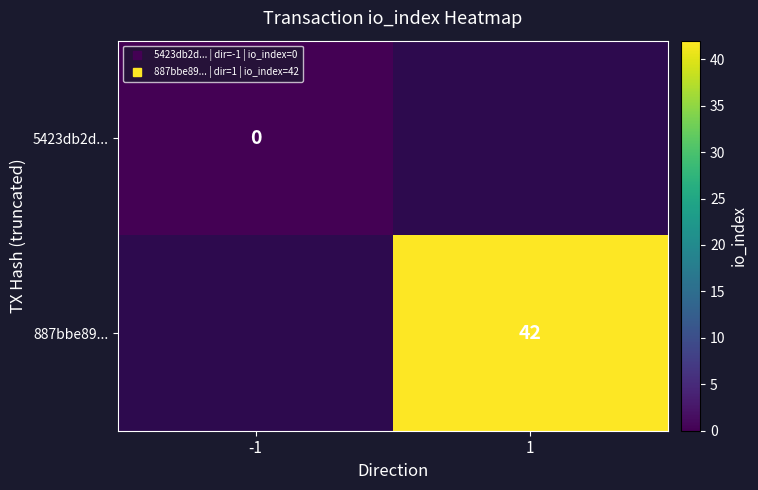

Which series has the widest spread of values?

5423db2d...